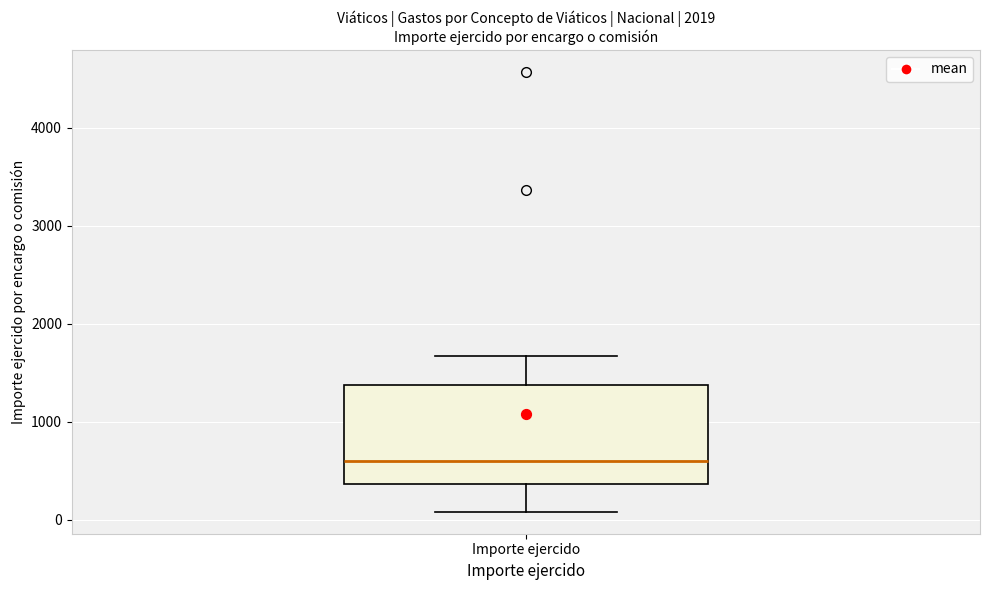

Where does the lower whisker of the box for Importe ejercido end on the y-axis? The values are not printed on the chart, so give them approximately, as read against the axis.

100